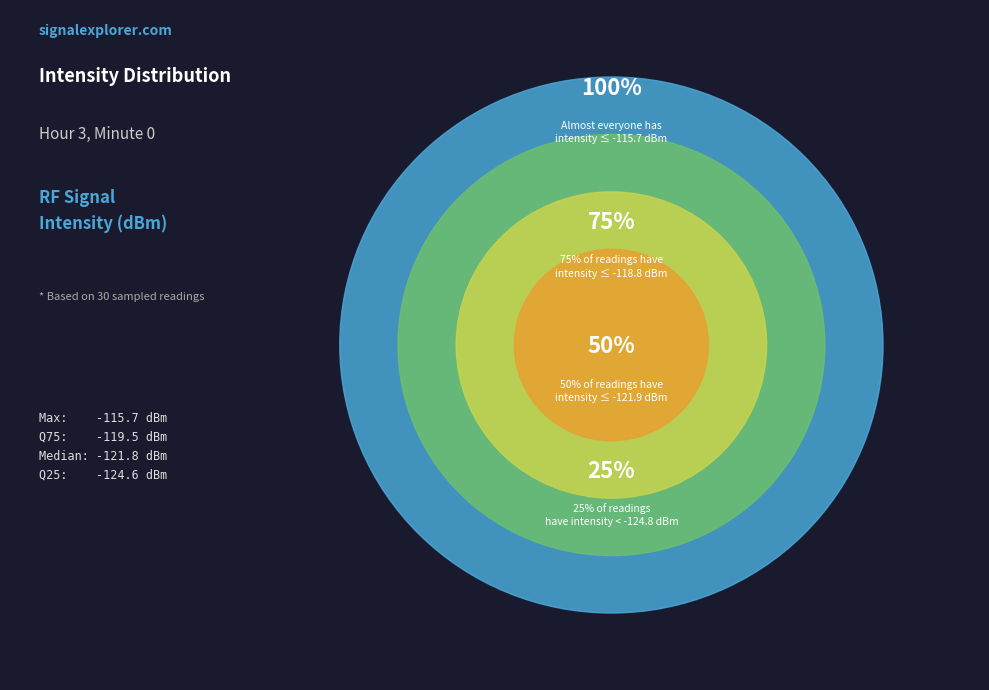

Does 12 represent more than half of the total?

No